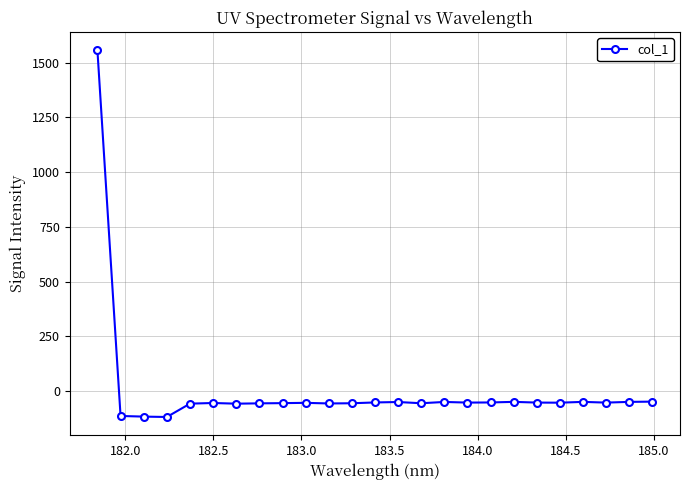

What is the difference between the second highest and minimum values?

70.1